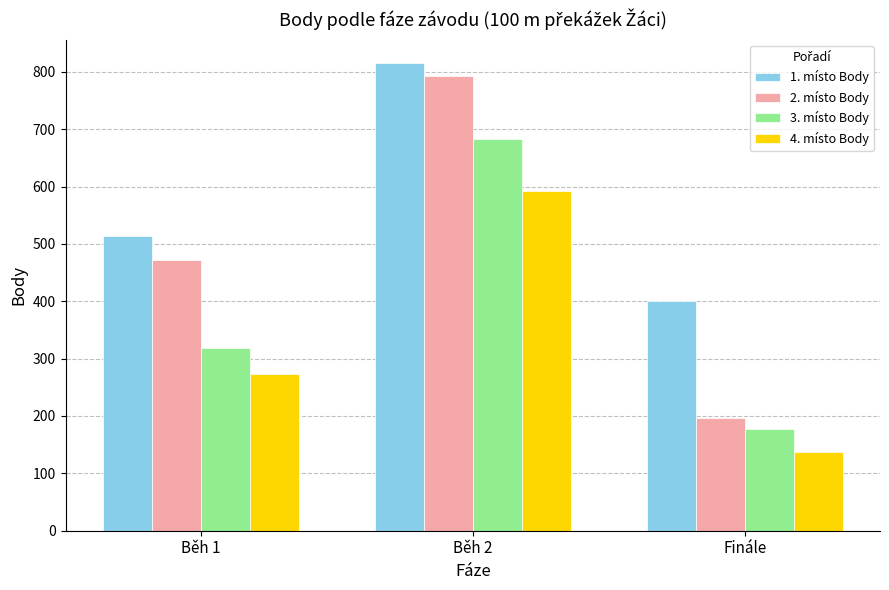

What is the difference between the 1. místo Body values at Běh 1 and Běh 2?

302